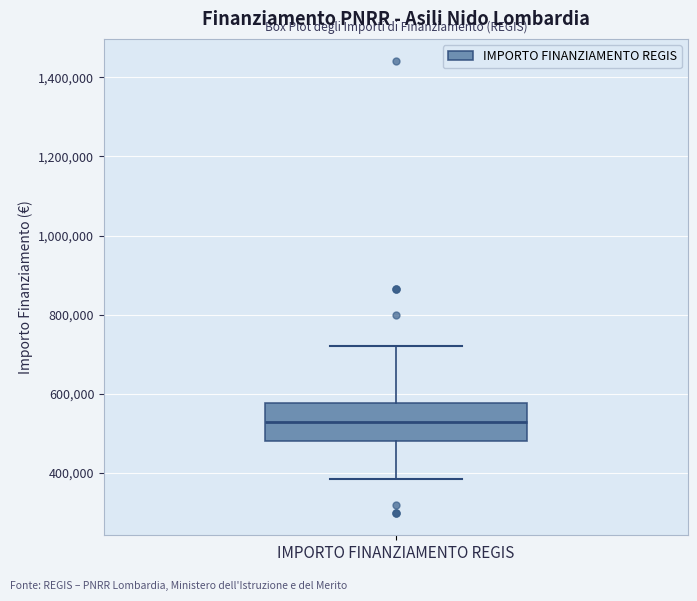

Read this box plot against the y-axis: the position of the median line, the range covered by the box, and the ends of both whiskers. The values are not printed on the chart, so give them approximately, as read against the axis.

median 540000, box 480000 to 580000, whiskers 380000 to 720000